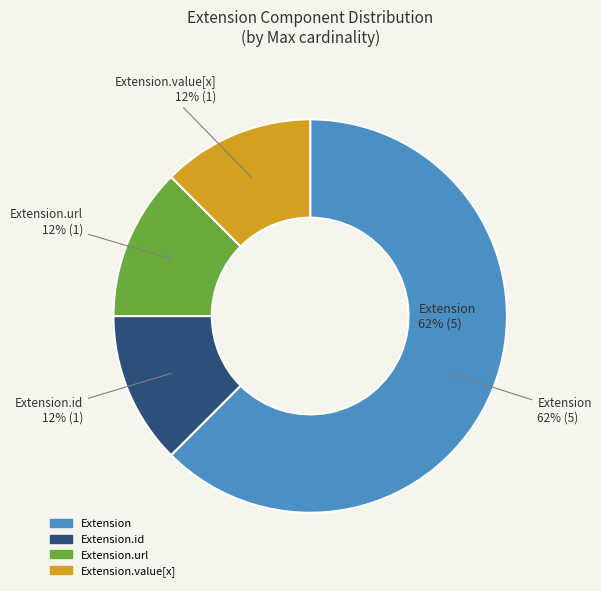

Which has a higher value, Extension.url or Extension.value[x]?

Extension.url